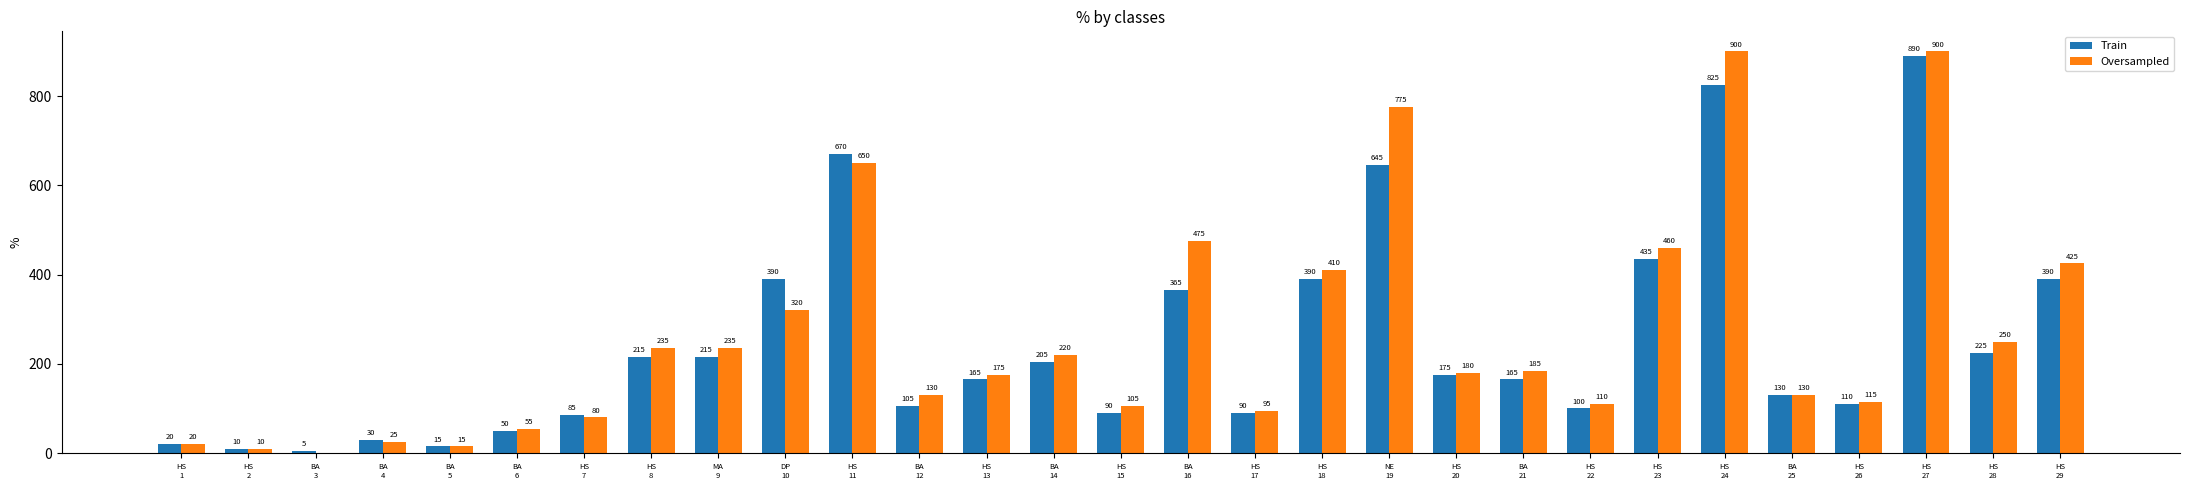

What is the maximum value shown in the chart?

900